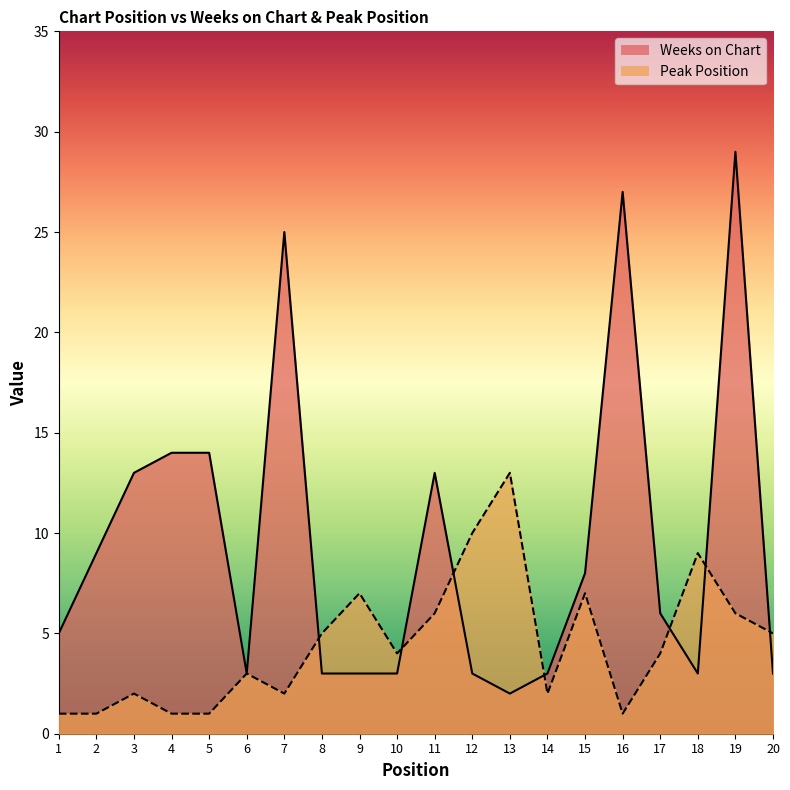

Between 5 and 13, which series saw the biggest shift?

Weeks on Chart